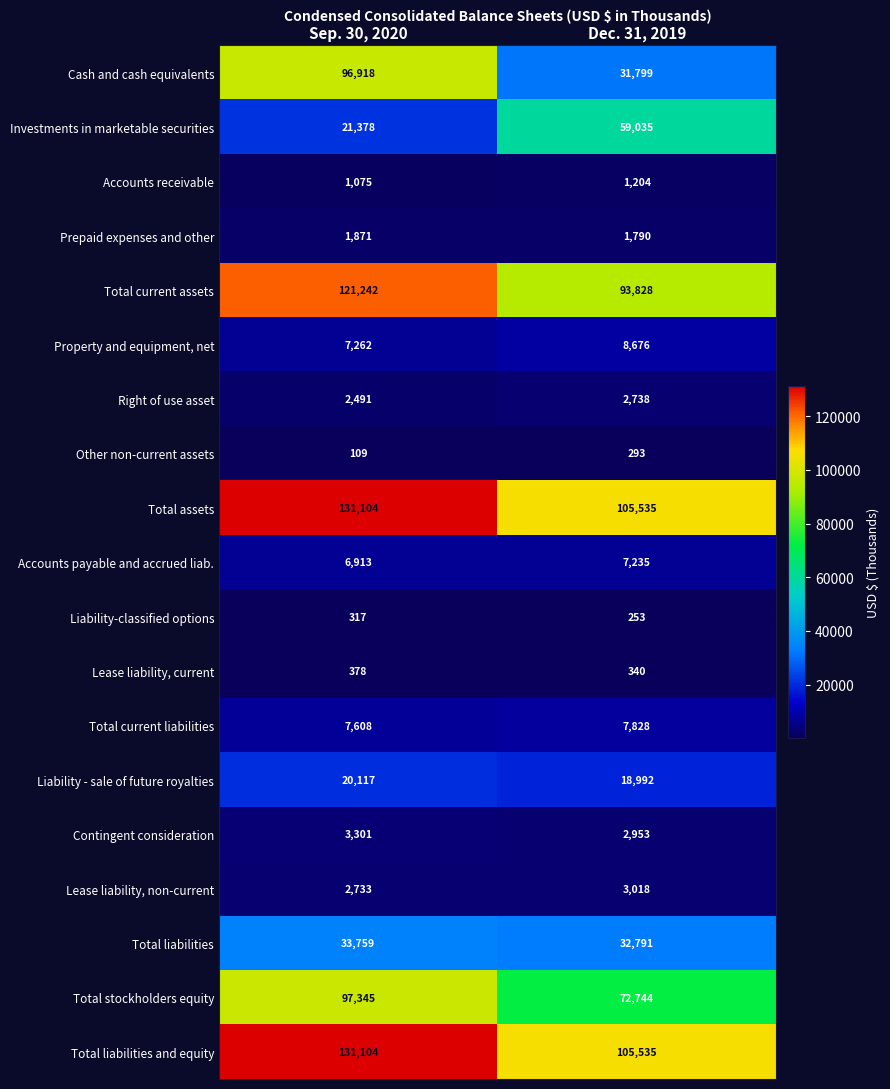

The Lease liability, non-current series shows 1673 at Dec. 31, 2019. True or false?

False